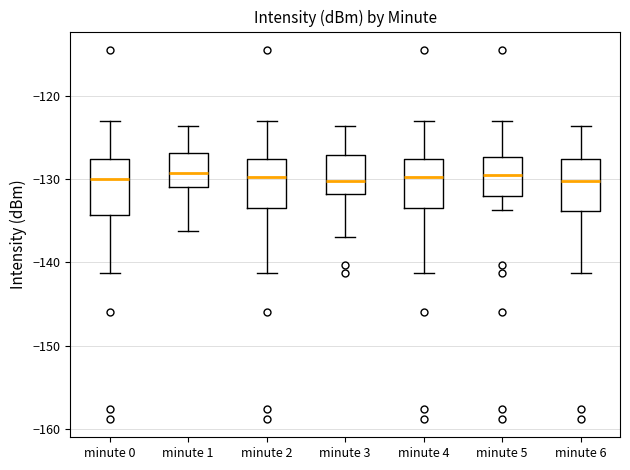

Reading left to right, read every box against the y-axis: the position of its median line, the range the box covers, and the ends of its whiskers. The values are not printed on the chart, so give them approximately, as read against the axis.

minute 0: median -130, box -134 to -128, whiskers -141 to -123
minute 1: median -129, box -131 to -127, whiskers -136 to -124
minute 2: median -130, box -133 to -128, whiskers -141 to -123
minute 3: median -130, box -132 to -127, whiskers -137 to -124
minute 4: median -130, box -133 to -128, whiskers -141 to -123
minute 5: median -129, box -132 to -127, whiskers -134 to -123
minute 6: median -130, box -134 to -128, whiskers -141 to -124